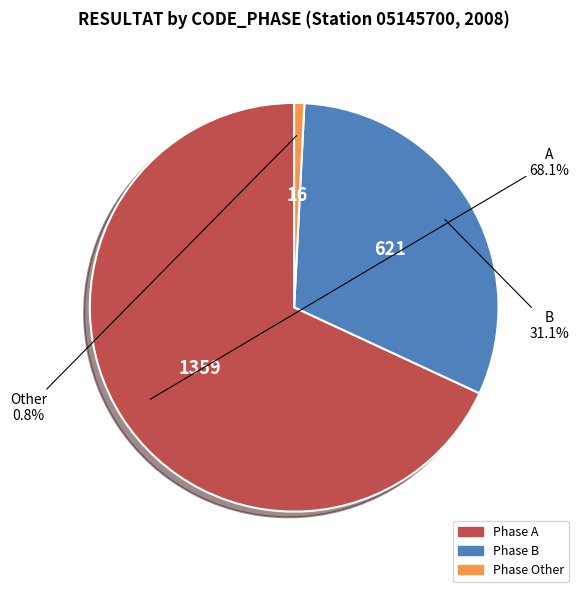

Does any single category account for the majority?

Yes